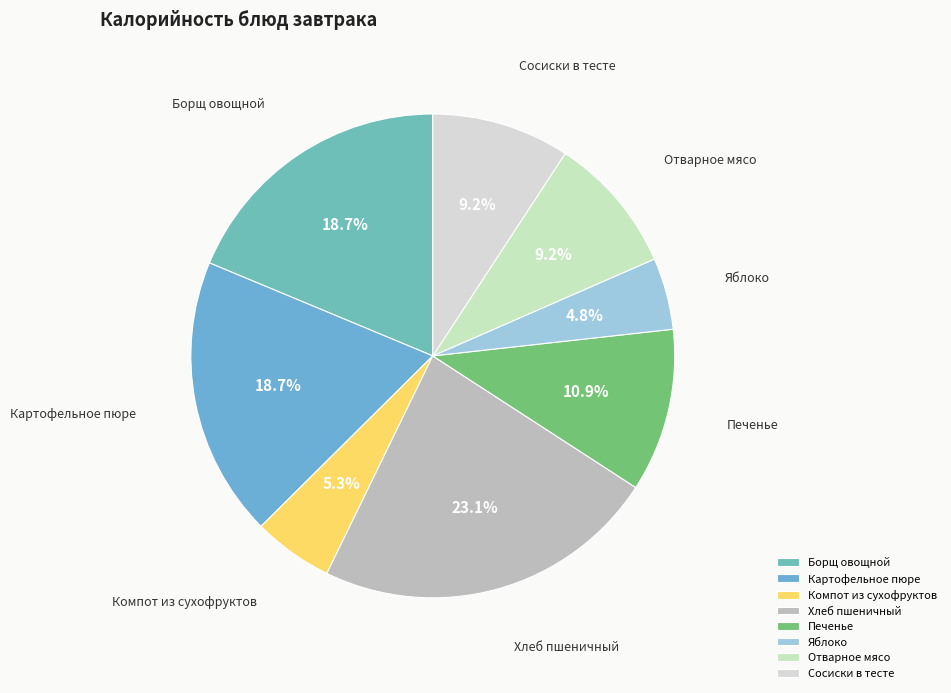

Which has a higher value, Сосиски в тесте or Компот из сухофруктов?

Сосиски в тесте